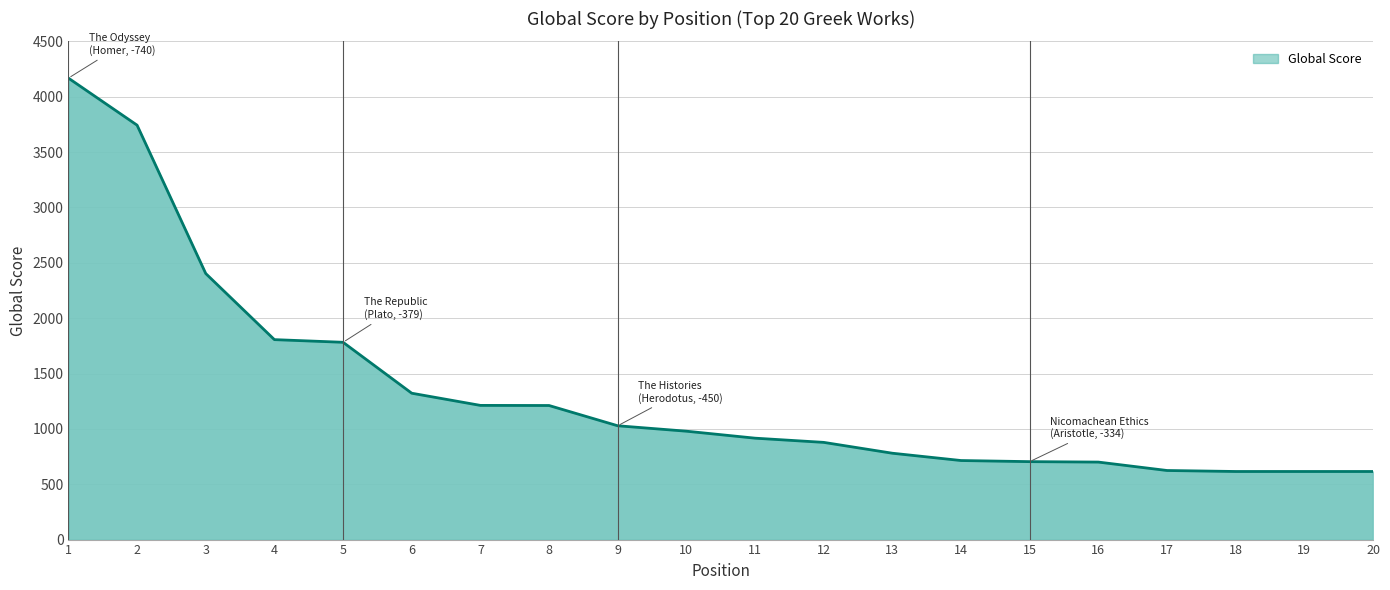

What is the difference between the maximum and minimum values?

3553